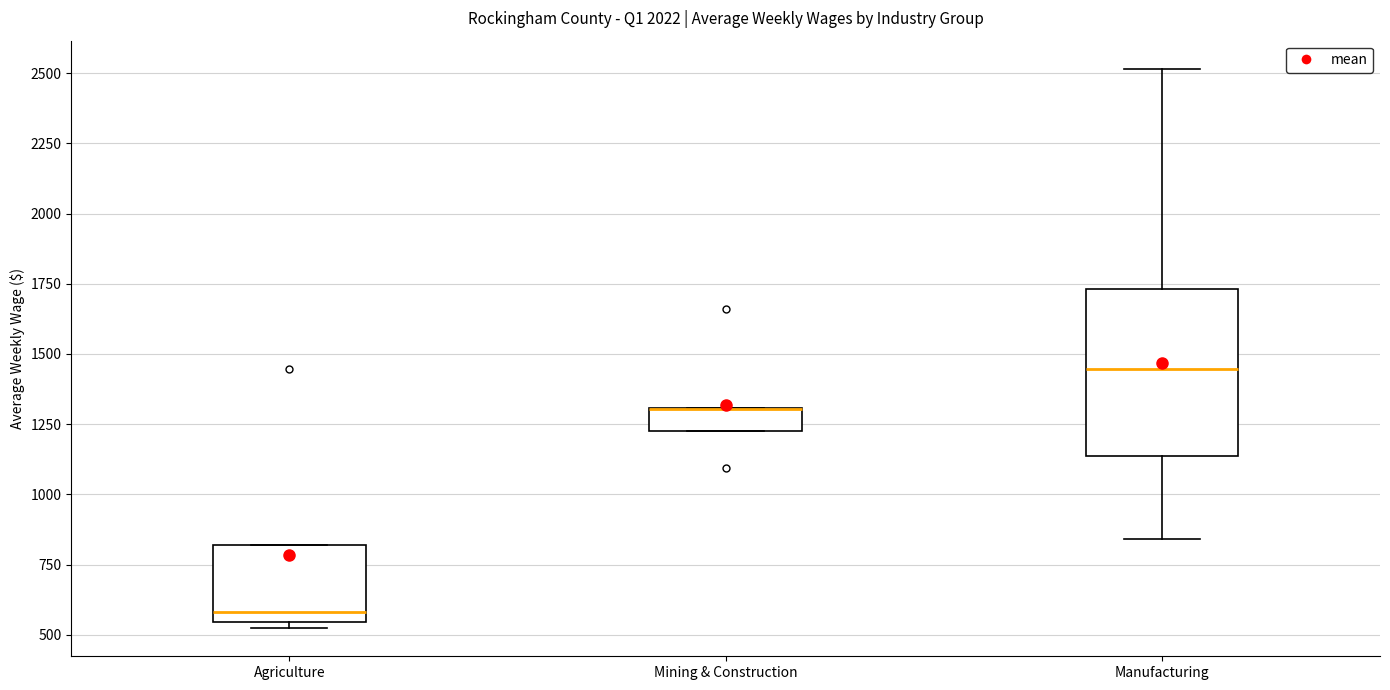

Reading left to right, read every box against the y-axis: the position of its median line, the range the box covers, and the ends of its whiskers. The values are not printed on the chart, so give them approximately, as read against the axis.

Agriculture: median 600, box 550 to 800, whiskers 500 to 800
Mining & Construction: median 1300 (drawn on the box's upper edge), box 1200 to 1300, whiskers 1200 to 1300
Manufacturing: median 1450, box 1150 to 1750, whiskers 850 to 2500